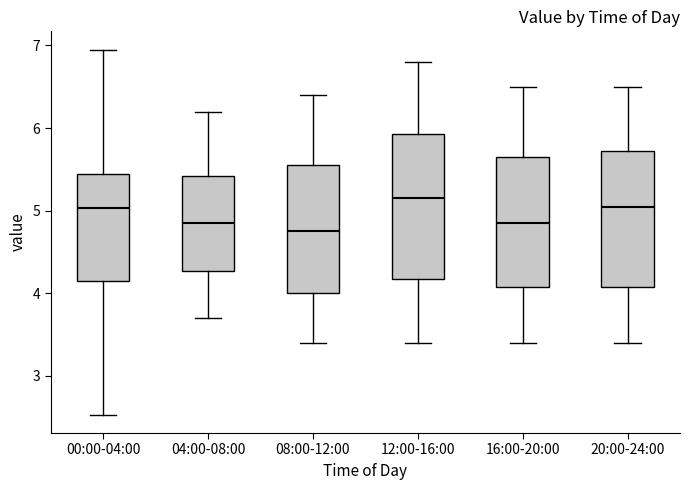

Where does the median line of the box for 12:00-16:00 sit on the y-axis? The values are not printed on the chart, so give them approximately, as read against the axis.

5.2